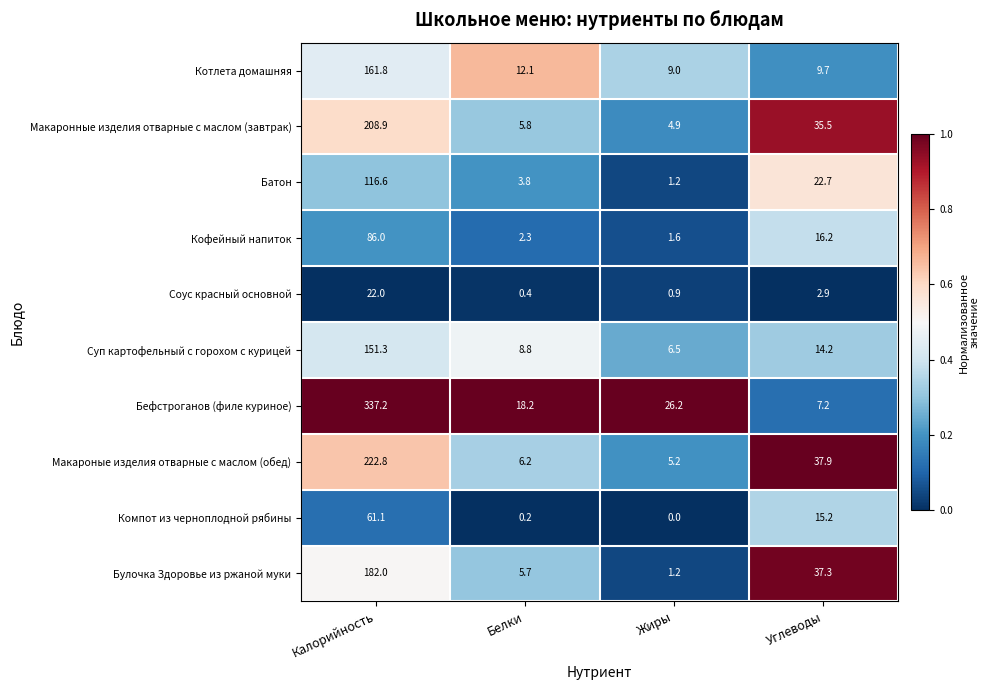

Which series changed the most between Жиры and Углеводы?

Булочка Здоровье из ржаной муки